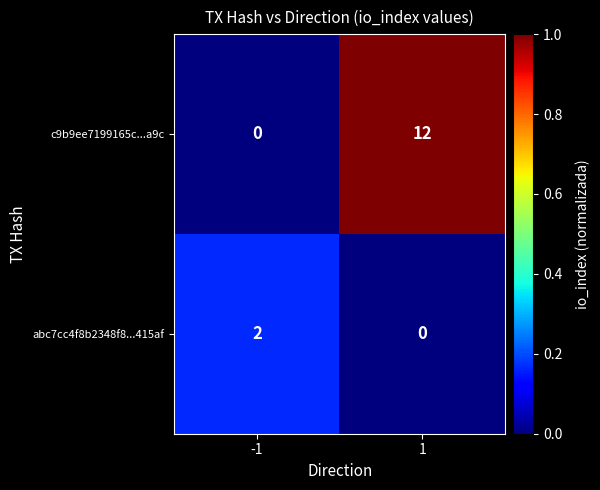

Reading right to left, list all the values displayed in this chart.

c9b9ee7199165c...a9c: 1=12	-1=0
abc7cc4f8b2348f8...415af: 1=0	-1=2